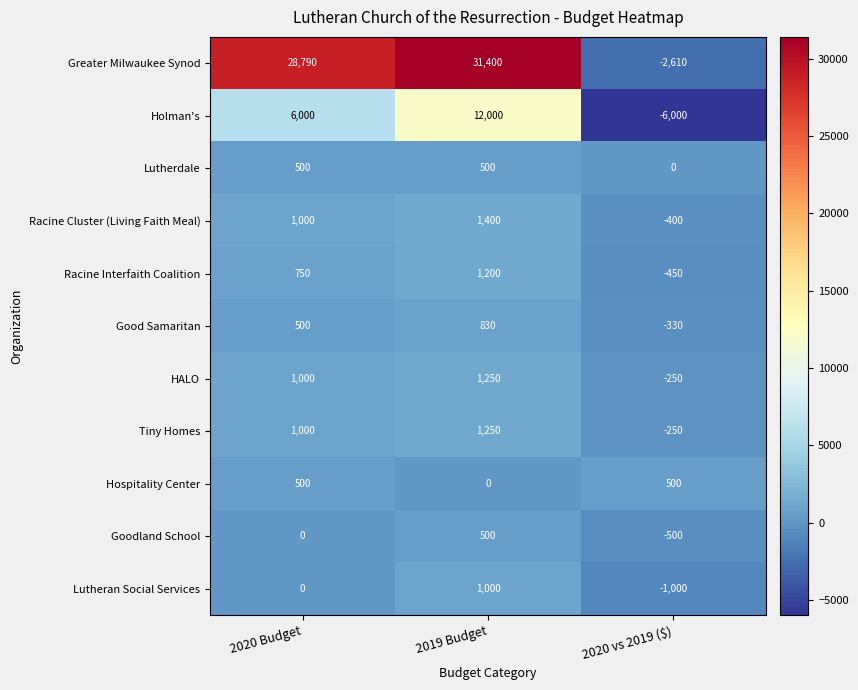

How many negative values does the Lutheran Social Services series have?

1